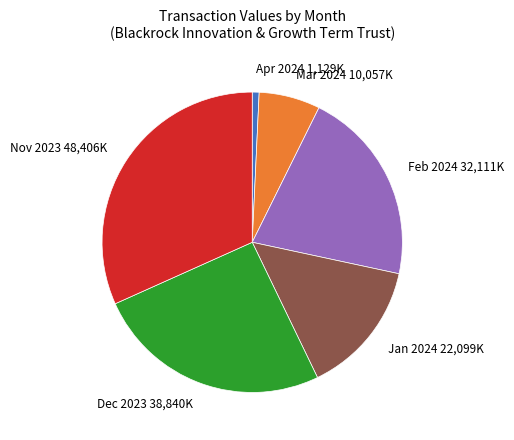

How many slices are in this pie chart?

6